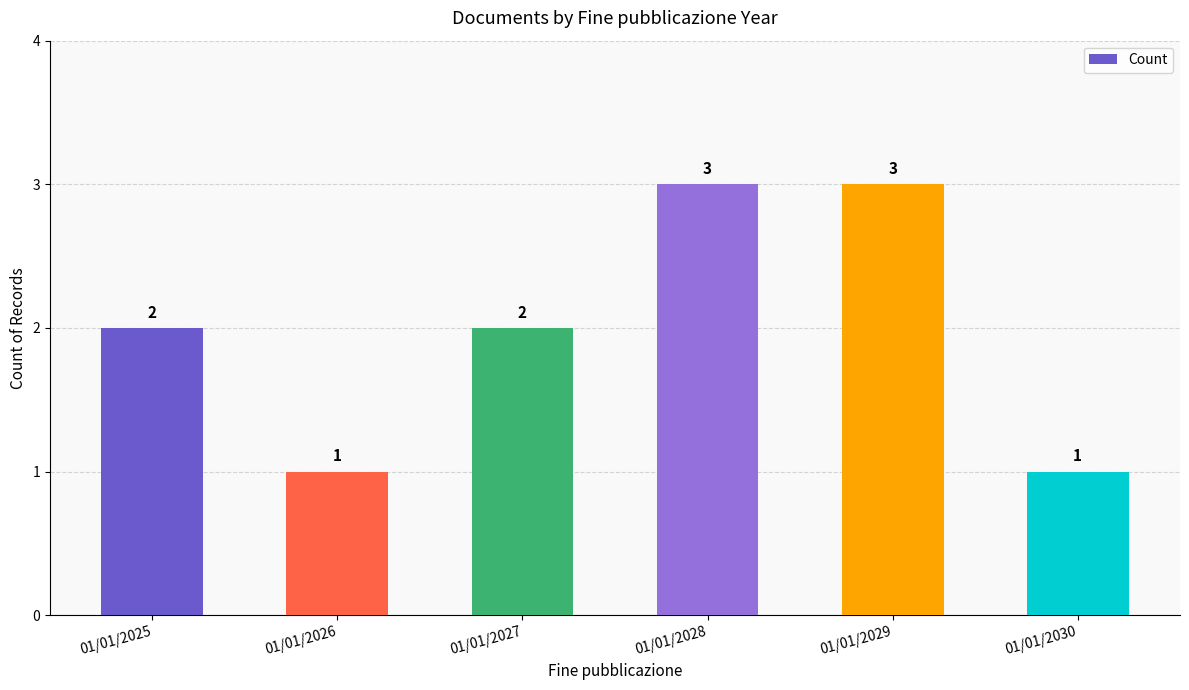

How many values are between 1 and 3?

6